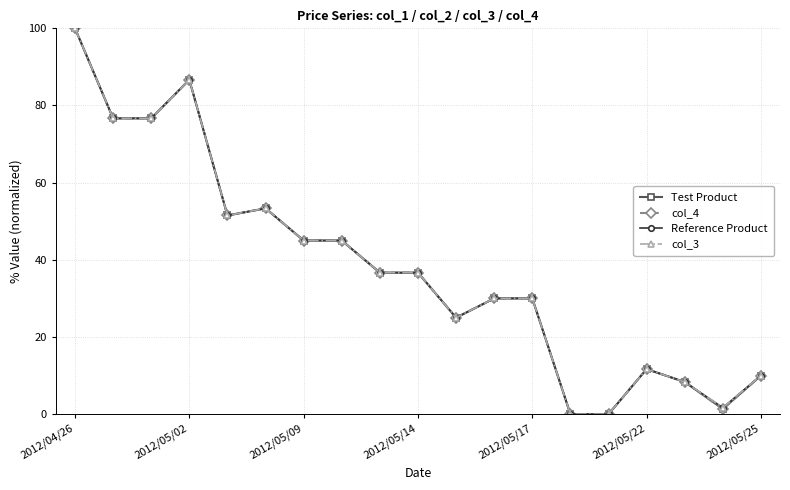

Does the chart have visible grid lines?

Yes